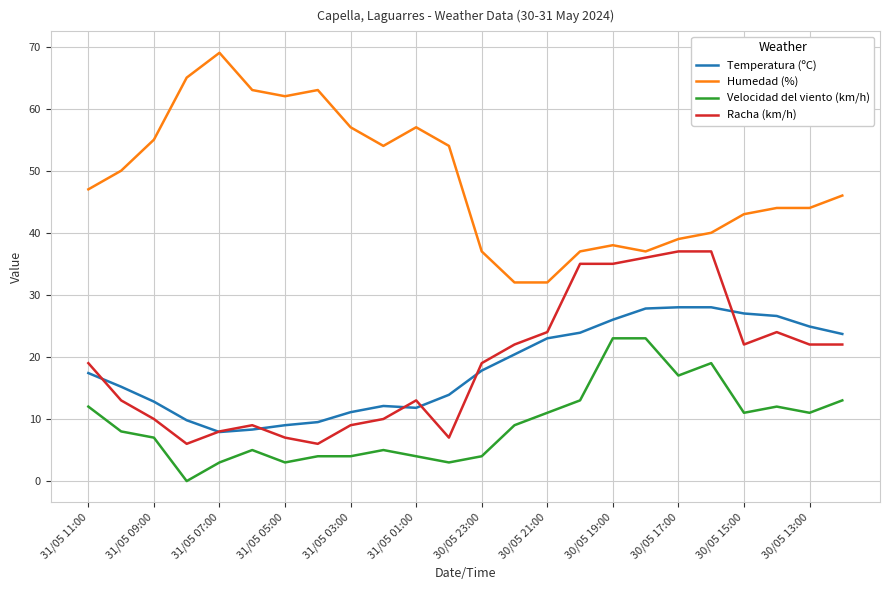

Does the chart display data point markers on the line(s)?

No